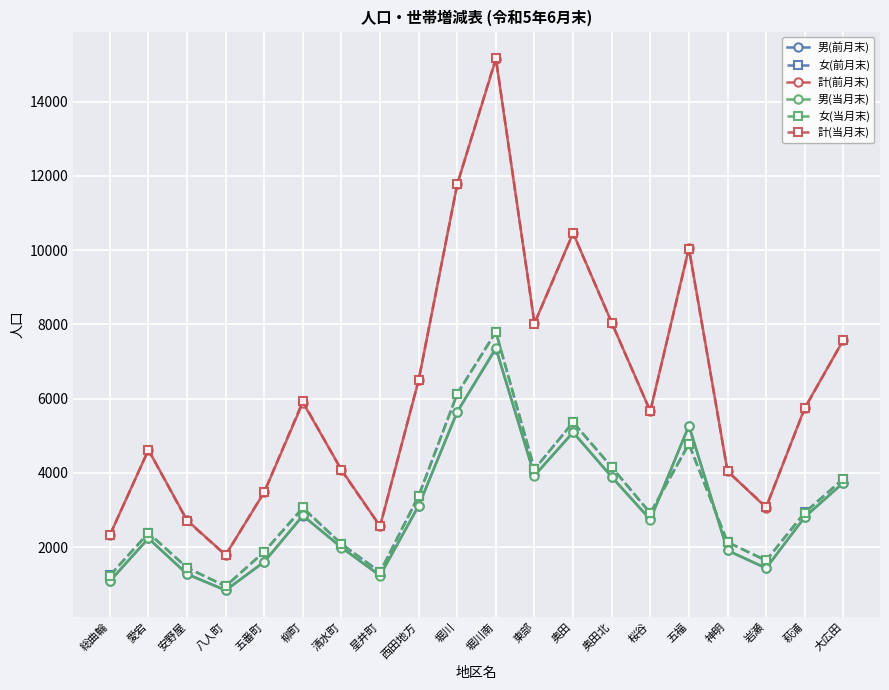

Is it true that 計(当月末) equals 1537 at 岩瀬?

False